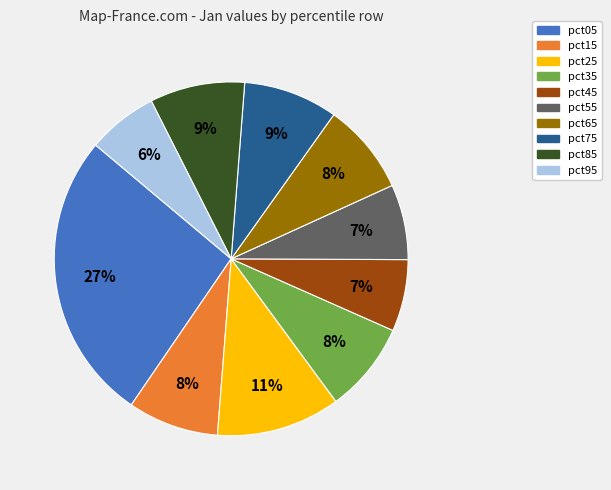

Does any single category account for the majority?

No